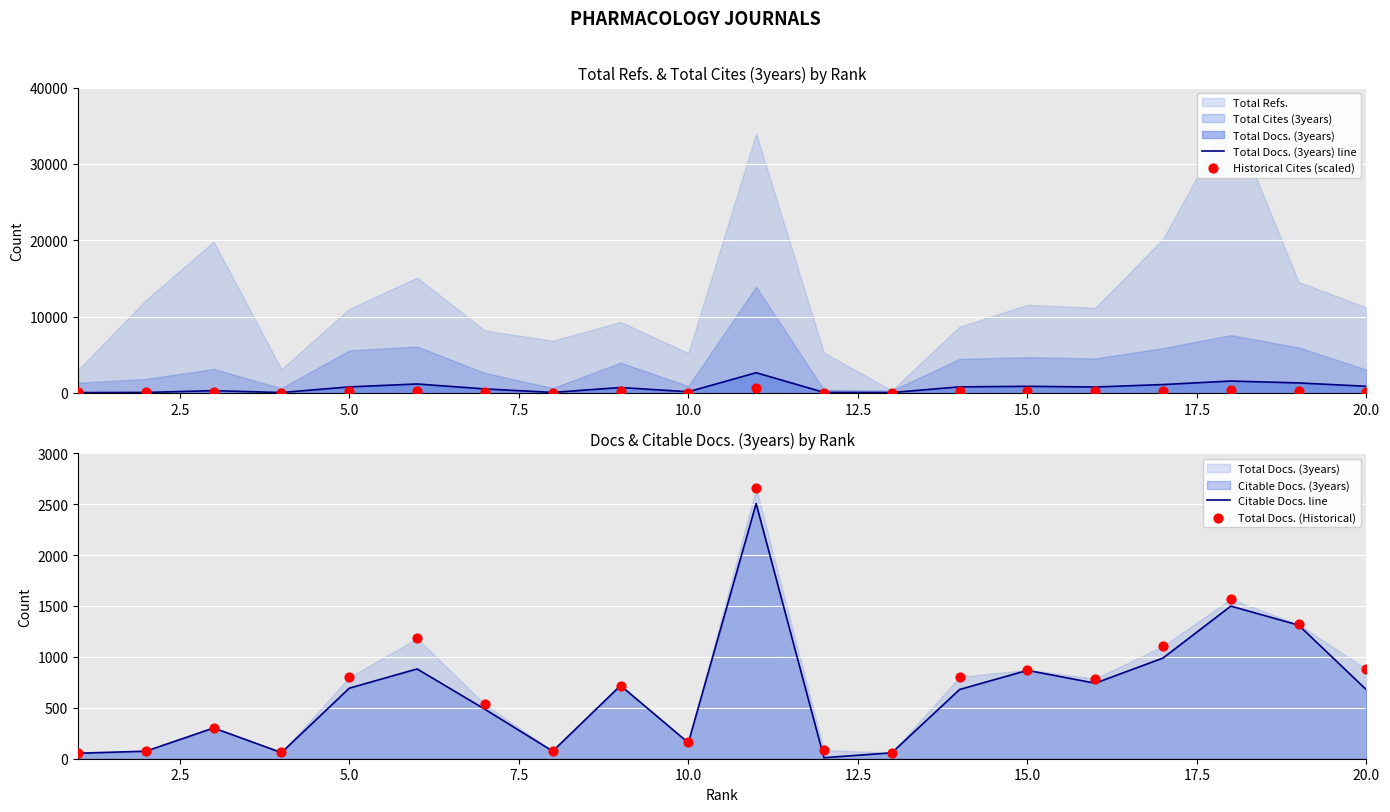

Which series reaches the maximum Y coordinate?

Total Docs. (3years) line